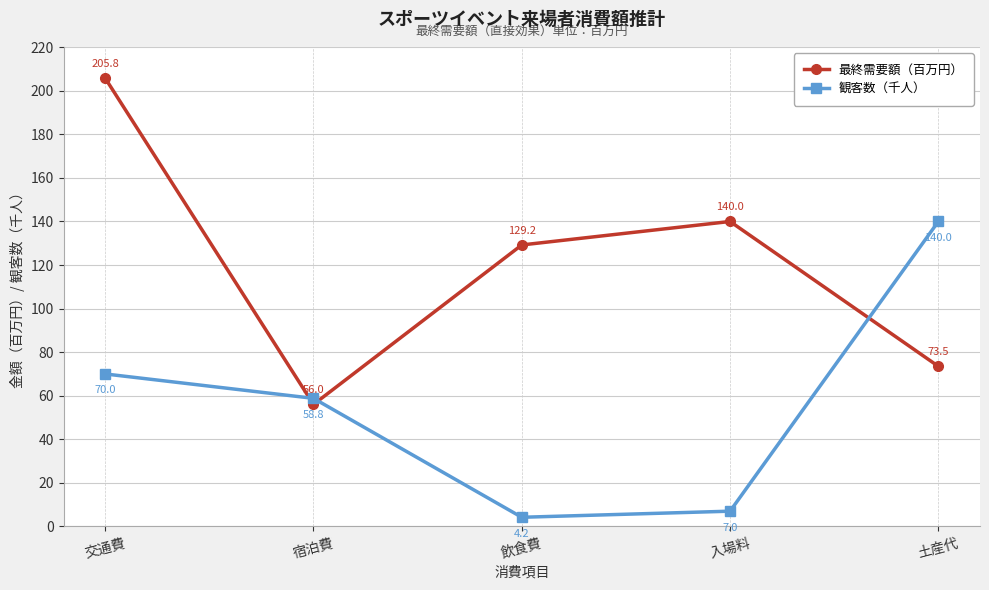

Between which two adjacent categories do 観客数（千人） and 最終需要額（百万円） first intersect?

交通費 and 宿泊費